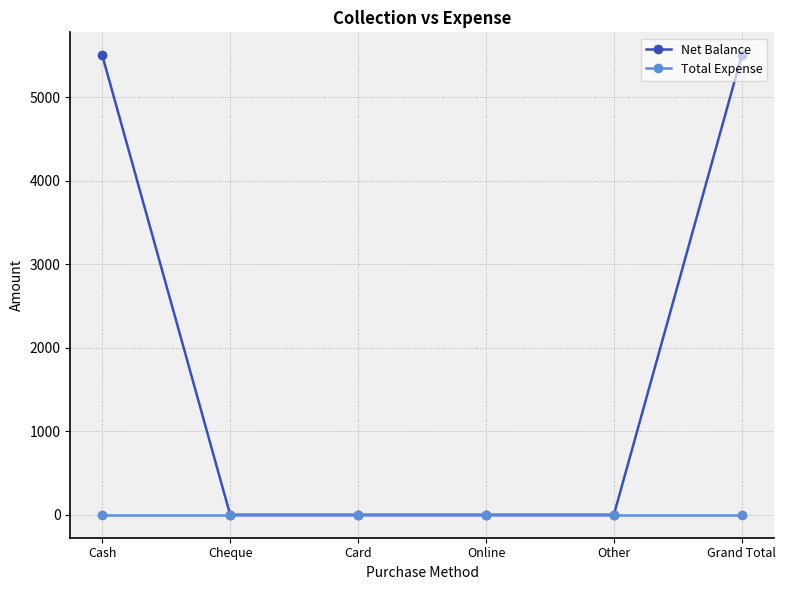

Reading left to right, extract all data points from this chart.

Net Balance: 5500	0	0	0	0	5500
Total Expense: 0	0	0	0	0	0